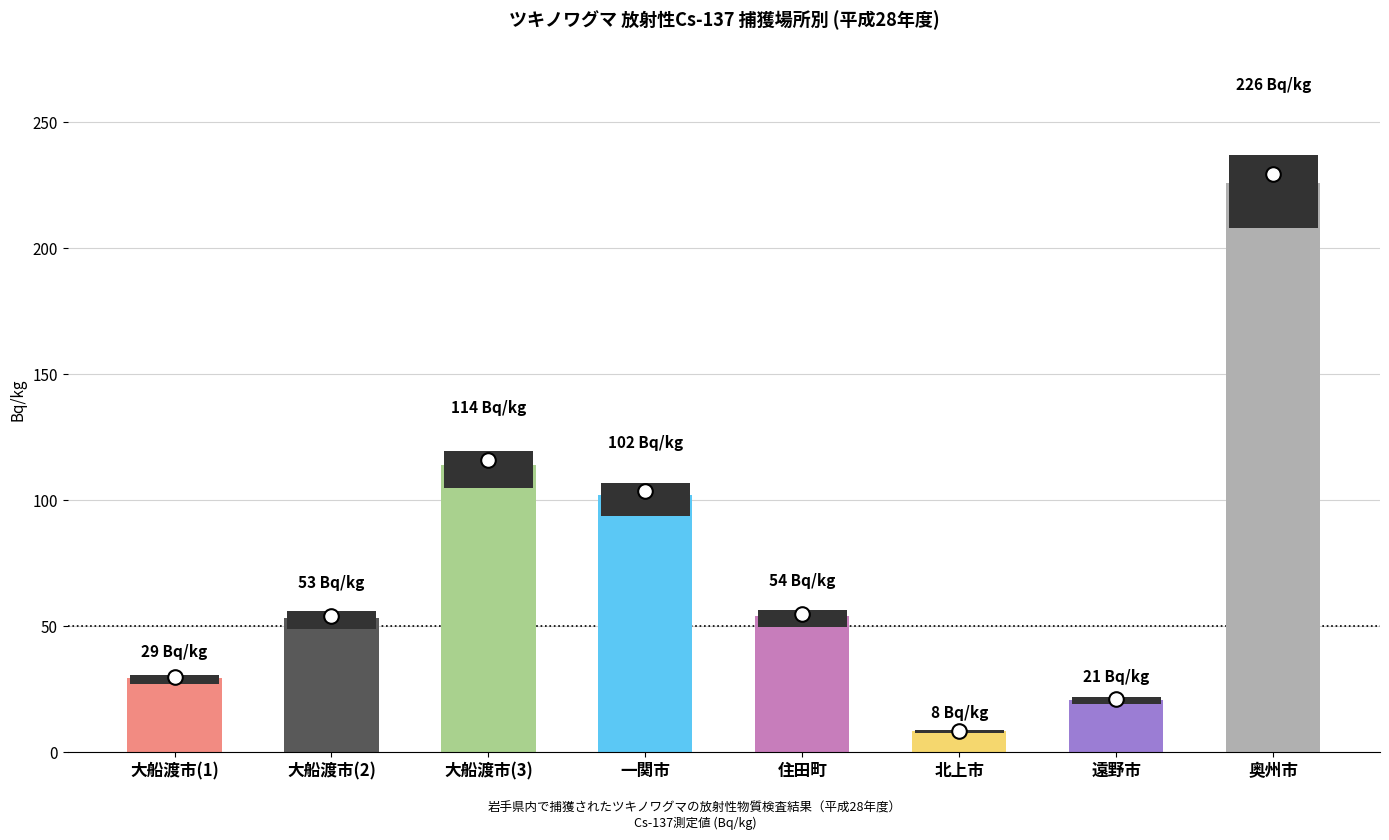

The chart shows a value of 70.9 at 一関市. True or false?

False